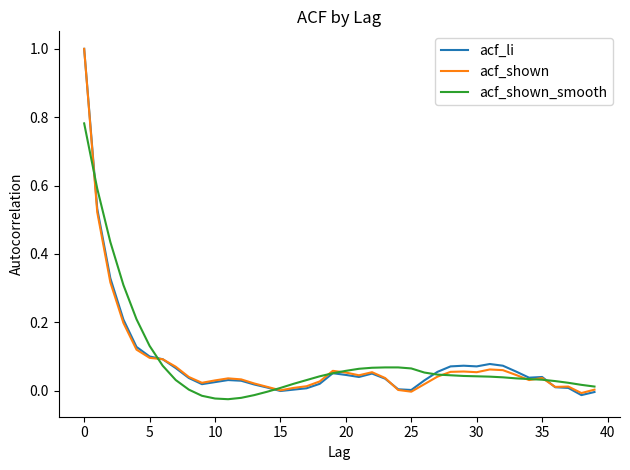

What are all the series names shown in the legend?

acf_li, acf_shown, acf_shown_smooth